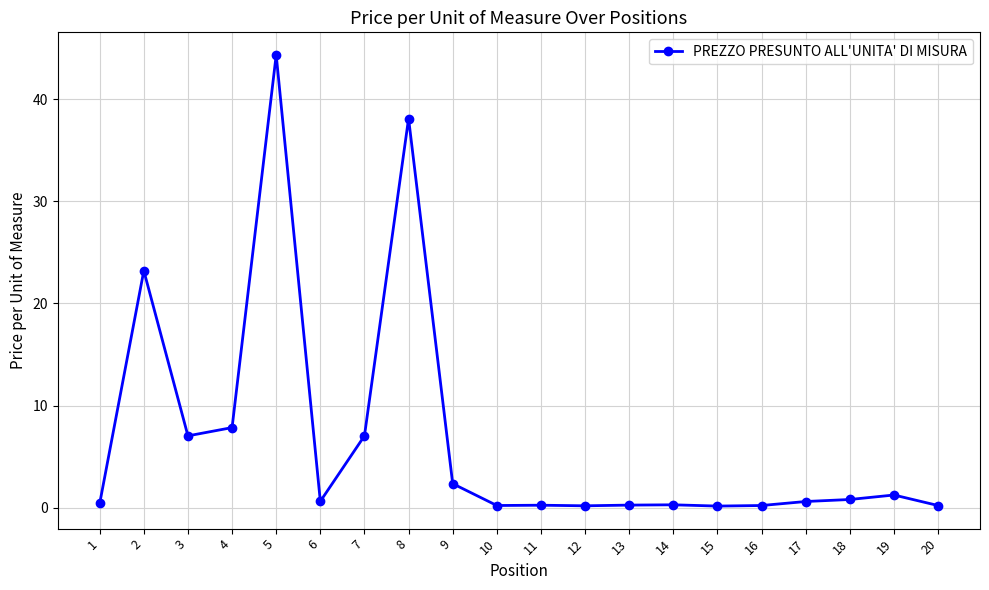

Where is the first local maximum?

2